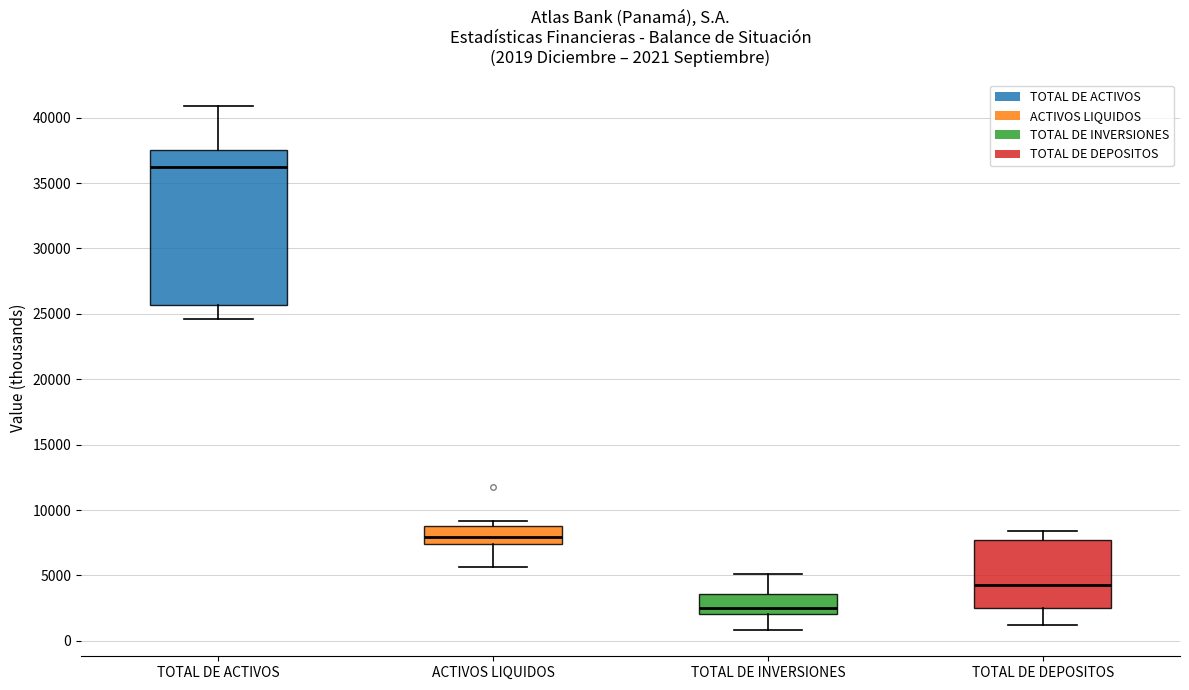

Which box's median line is the highest?

TOTAL DE ACTIVOS